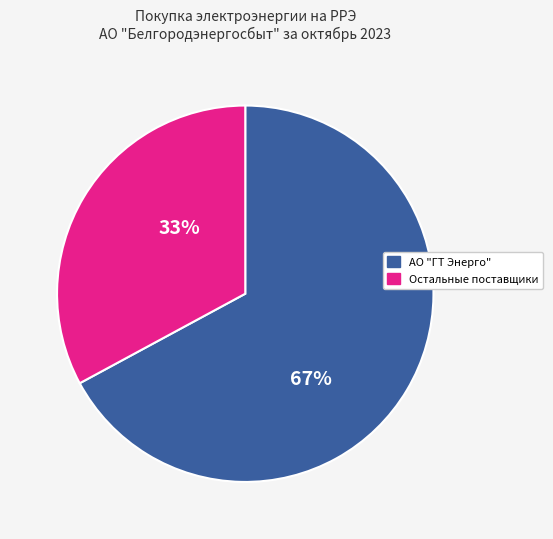

Is there any slice that represents more than half of the pie?

Yes